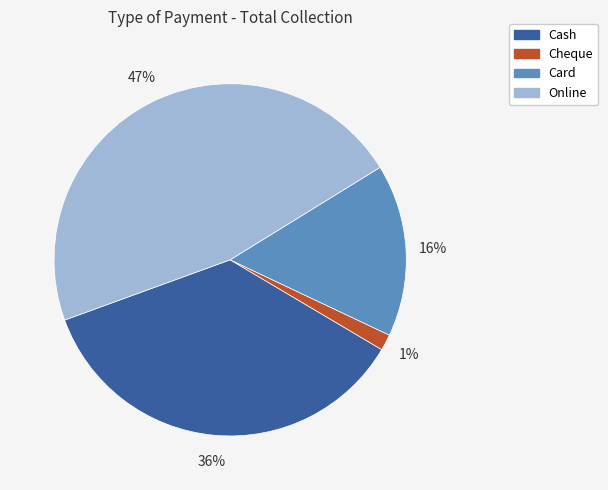

Which category has the biggest portion of the pie?

Online